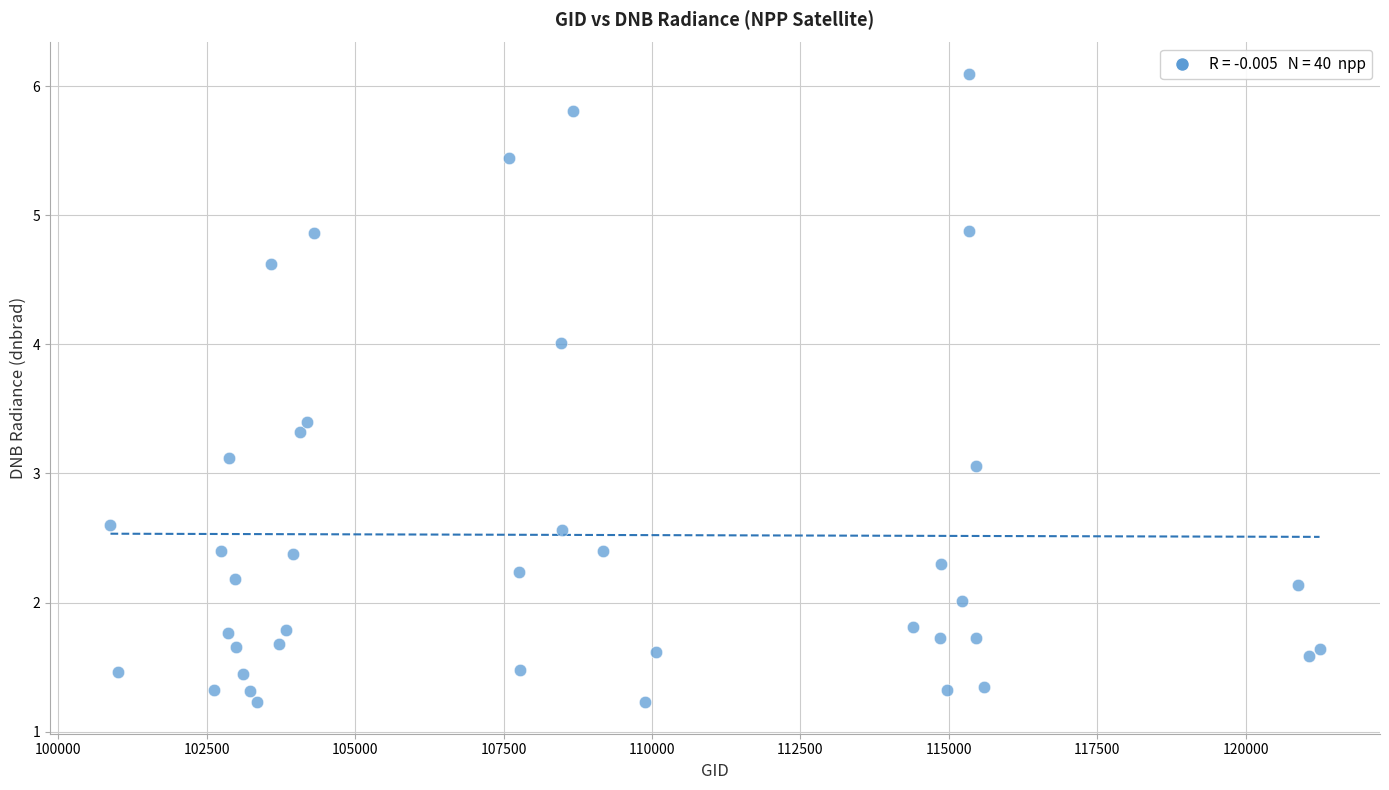

What is the range of X values (max minus min)?

20362.0